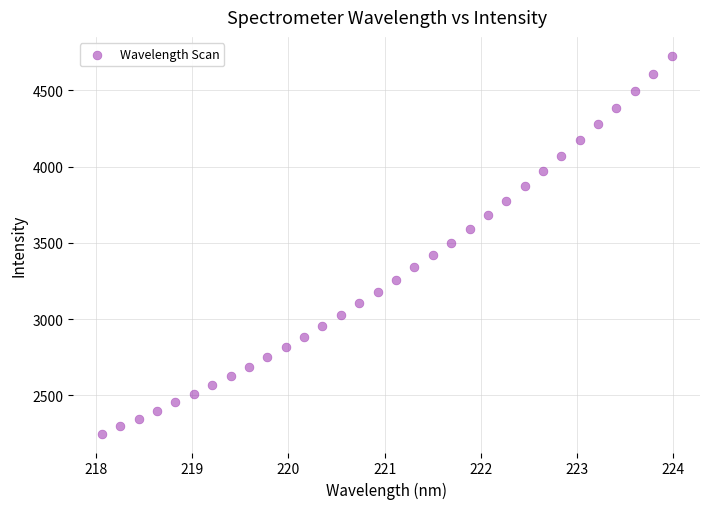

What is the range of X values (max minus min)?

5.9